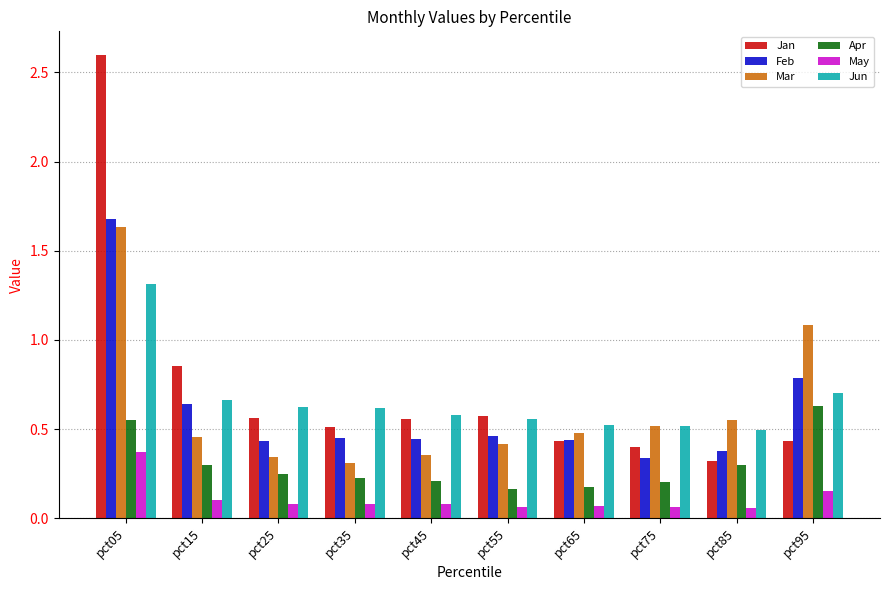

What are all the series names shown in the legend?

Jan, Feb, Mar, Apr, May, Jun